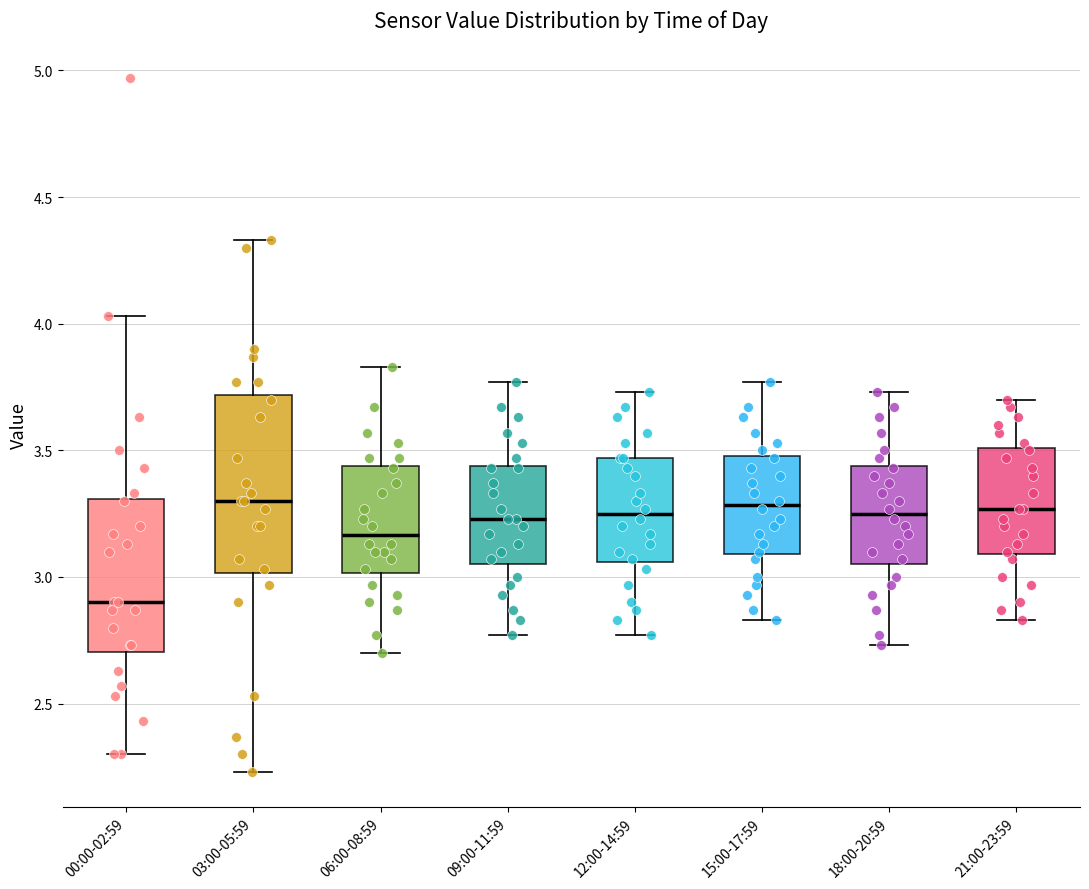

Reading left to right, transcribe this box plot: for each box, give where its median line is, the range the box spans, and where its two whiskers end, as read against the y-axis. The values are not printed on the chart, so give them approximately, as read against the axis.

00:00-02:59: median 2.90, box 2.70 to 3.30, whiskers 2.30 to 4.05
03:00-05:59: median 3.30, box 3.00 to 3.70, whiskers 2.25 to 4.35
06:00-08:59: median 3.15, box 3.00 to 3.45, whiskers 2.70 to 3.85
09:00-11:59: median 3.25, box 3.05 to 3.45, whiskers 2.75 to 3.75
12:00-14:59: median 3.25, box 3.05 to 3.45, whiskers 2.75 to 3.75
15:00-17:59: median 3.30, box 3.10 to 3.50, whiskers 2.85 to 3.75
18:00-20:59: median 3.25, box 3.05 to 3.45, whiskers 2.75 to 3.75
21:00-23:59: median 3.25, box 3.10 to 3.50, whiskers 2.85 to 3.70